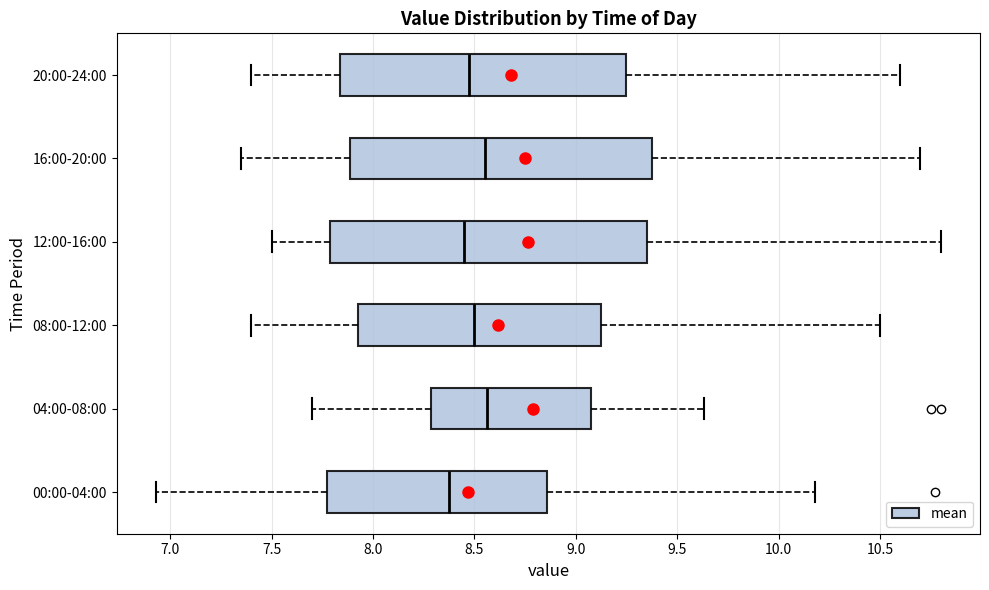

Which box is the widest, from its left edge to its right edge?

12:00-16:00